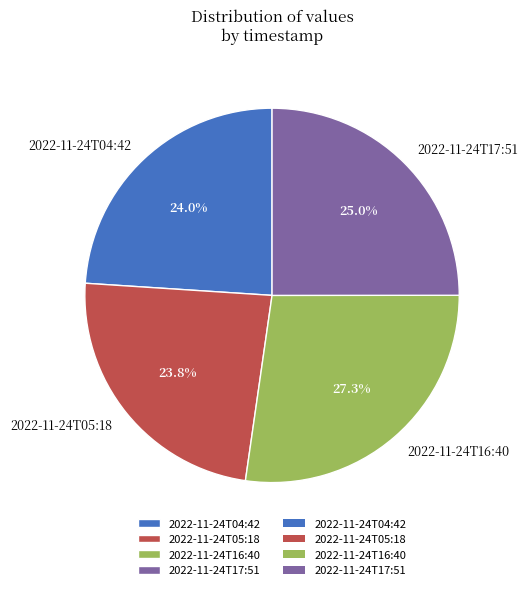

Does 2022-11-24T04:42 represent more than half of the total?

No